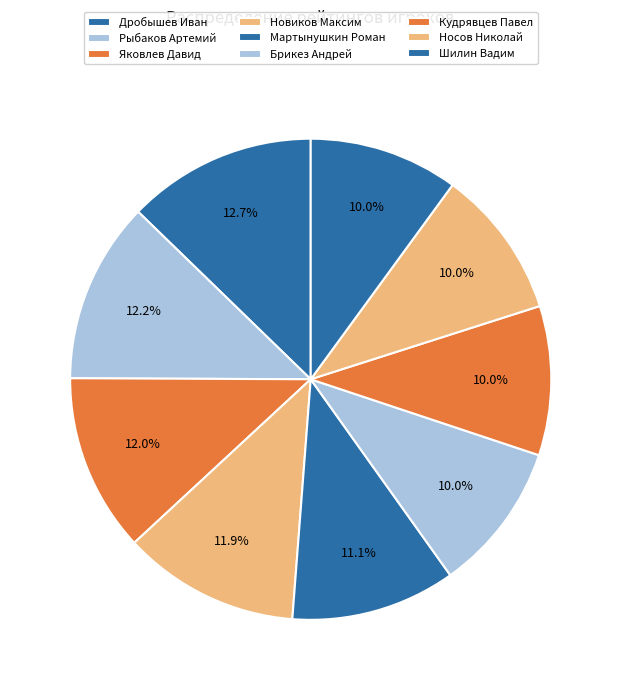

The Кудрявцев Павел slice represents 10% of the pie. True or false?

True